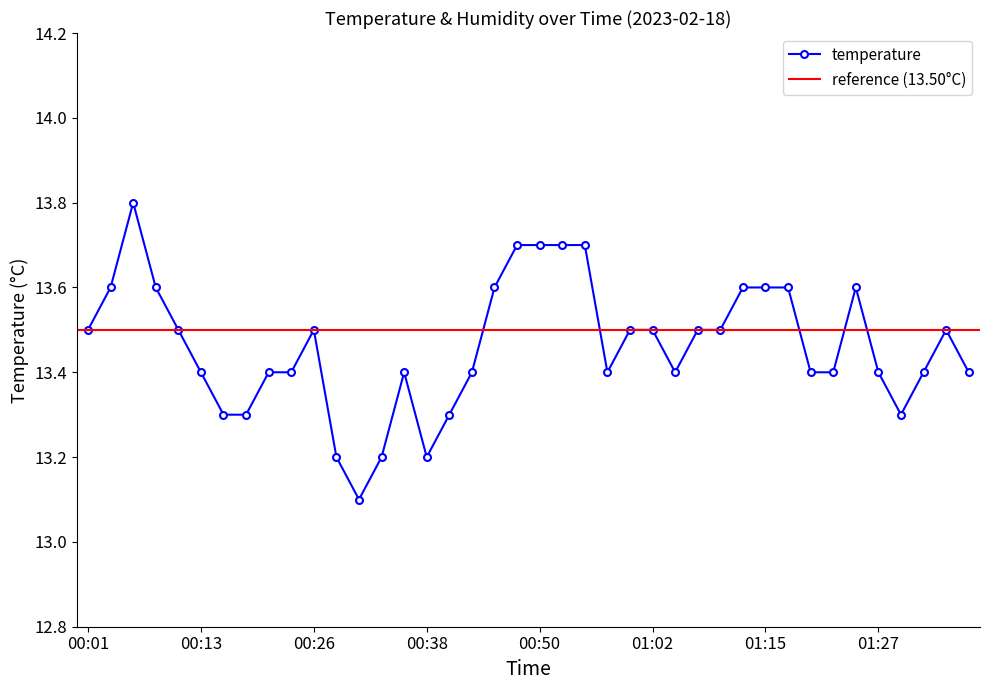

Where is the first local minimum?

00:30